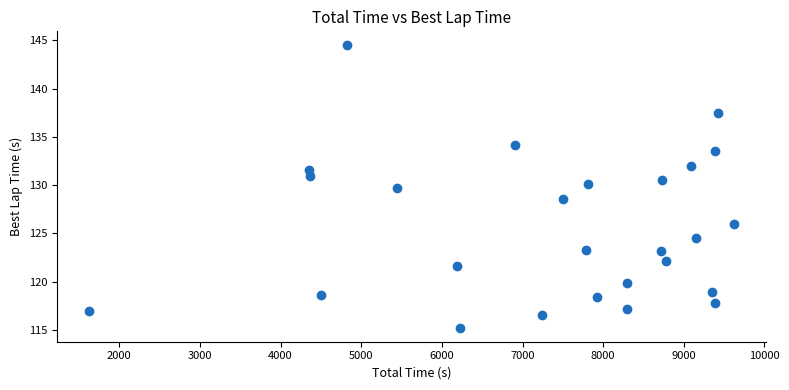

What is the range of X values (max minus min)?

7992.9